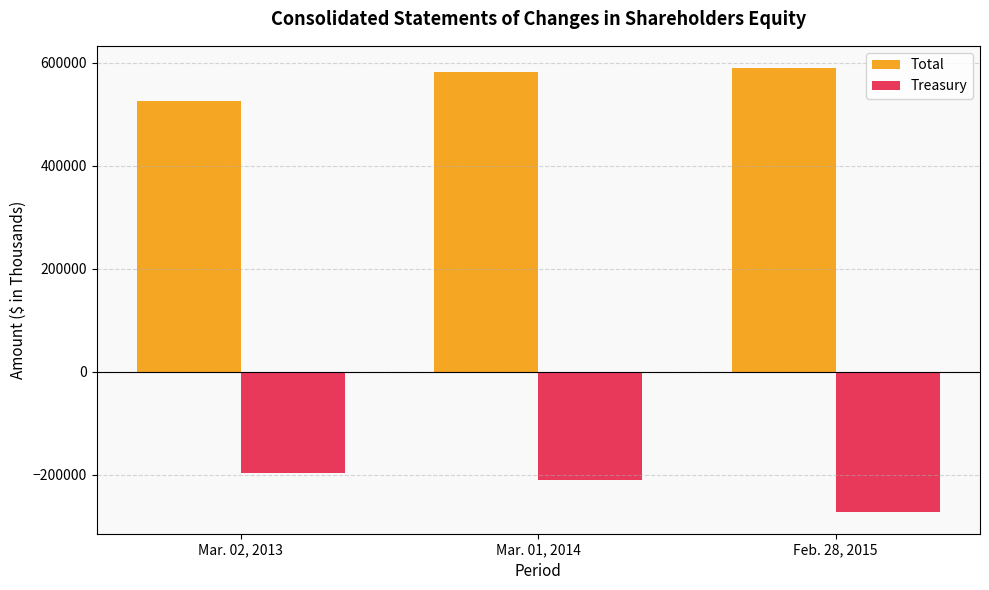

How many data points in Treasury are above -210667?

1